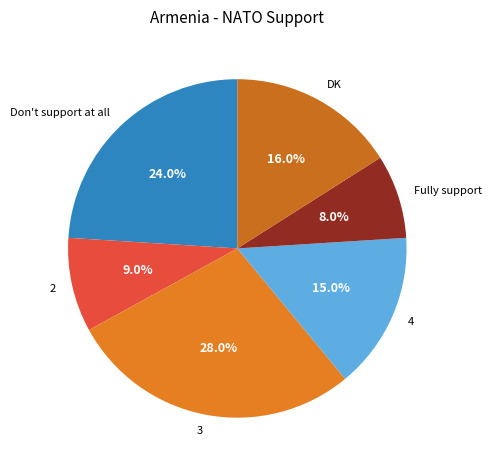

To the nearest percent, what is the combined percentage of 4 and DK?

31%